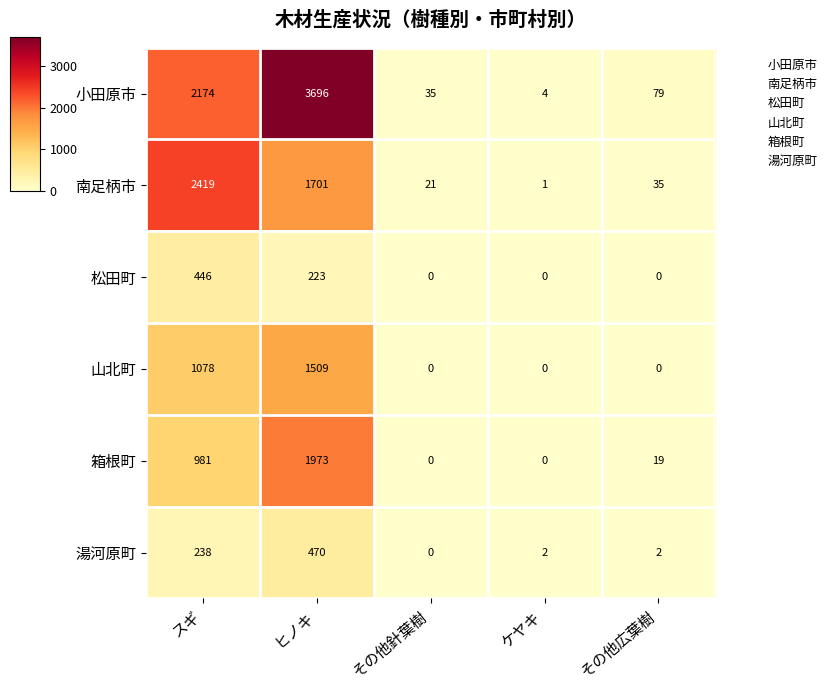

Which series has the widest spread of values?

小田原市